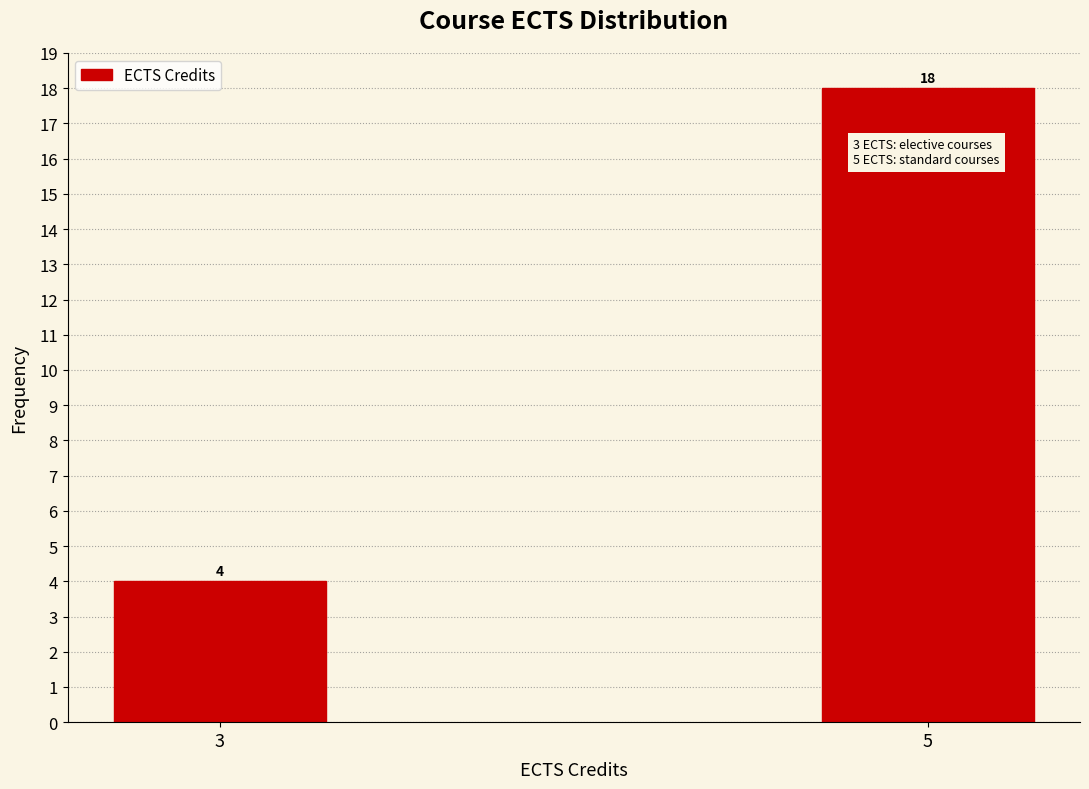

Reading left to right, extract all data points from this chart.

3=4	5=18